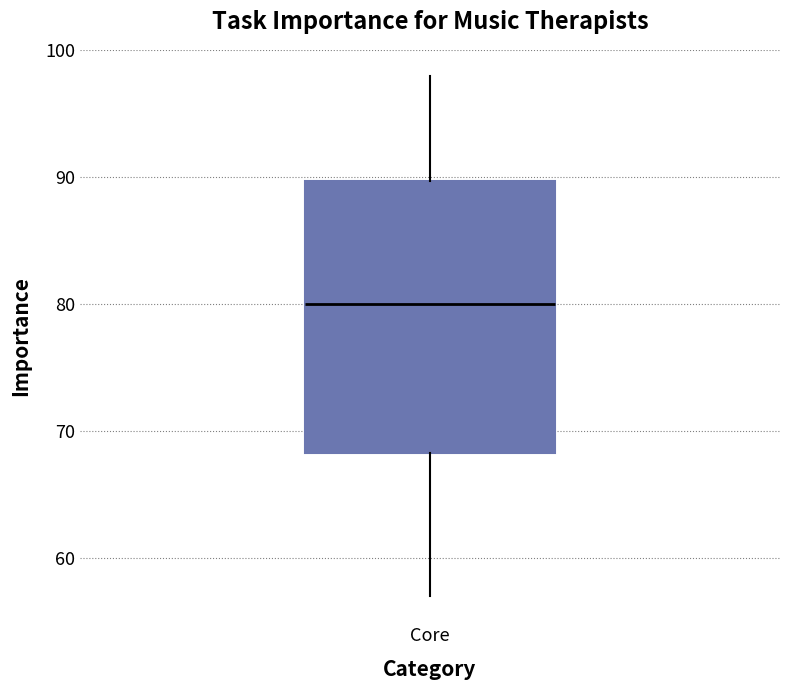

Where is the upper edge of the box for Core on the y-axis? The values are not printed on the chart, so give them approximately, as read against the axis.

90